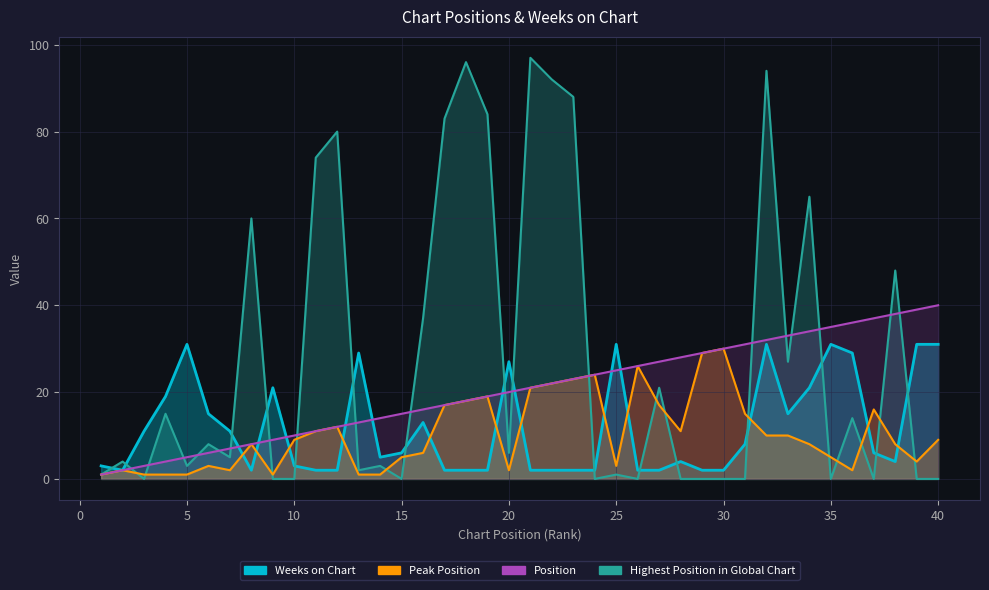

True or false: Weeks on Chart has a value of 2 at 8.

True